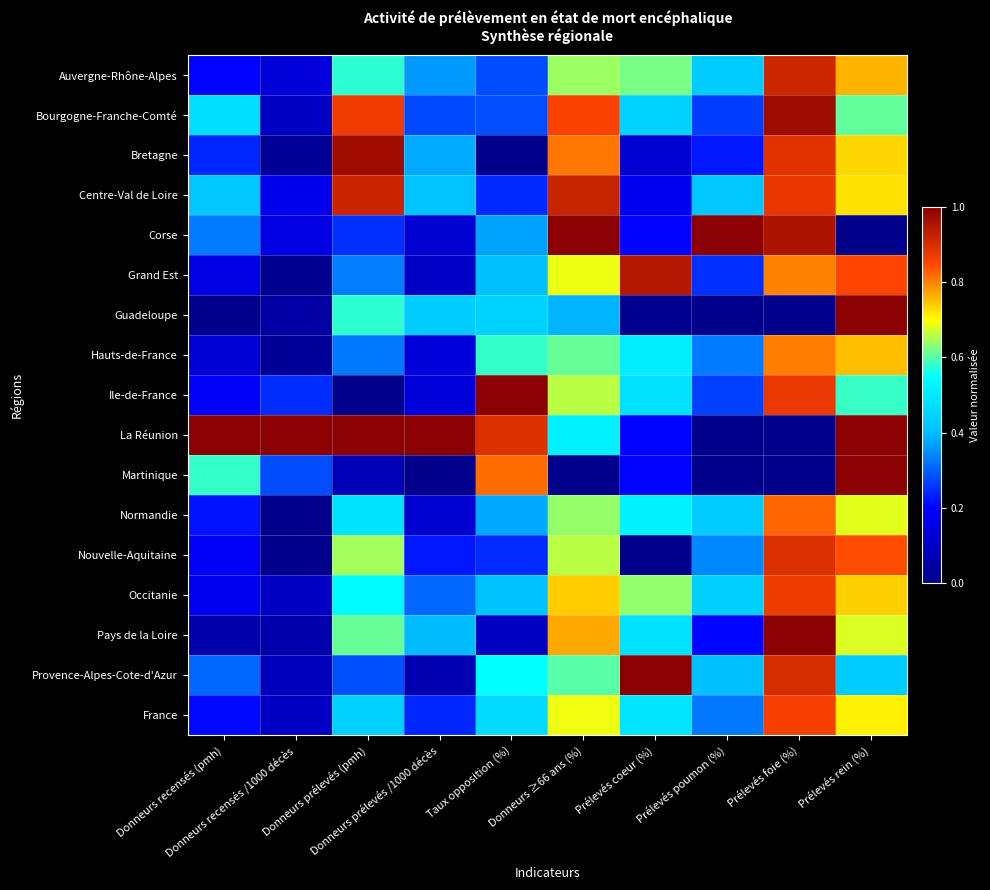

Which label corresponds to the smallest value in the chart?

Taux opposition (%)